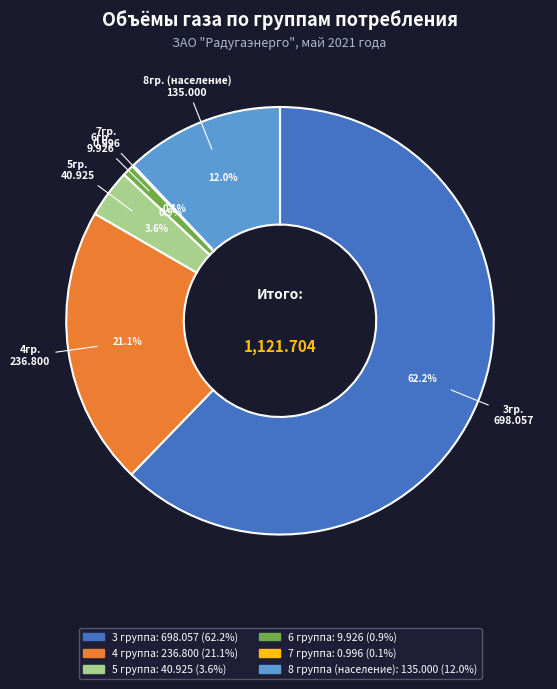

Is there a majority slice in this chart?

Yes